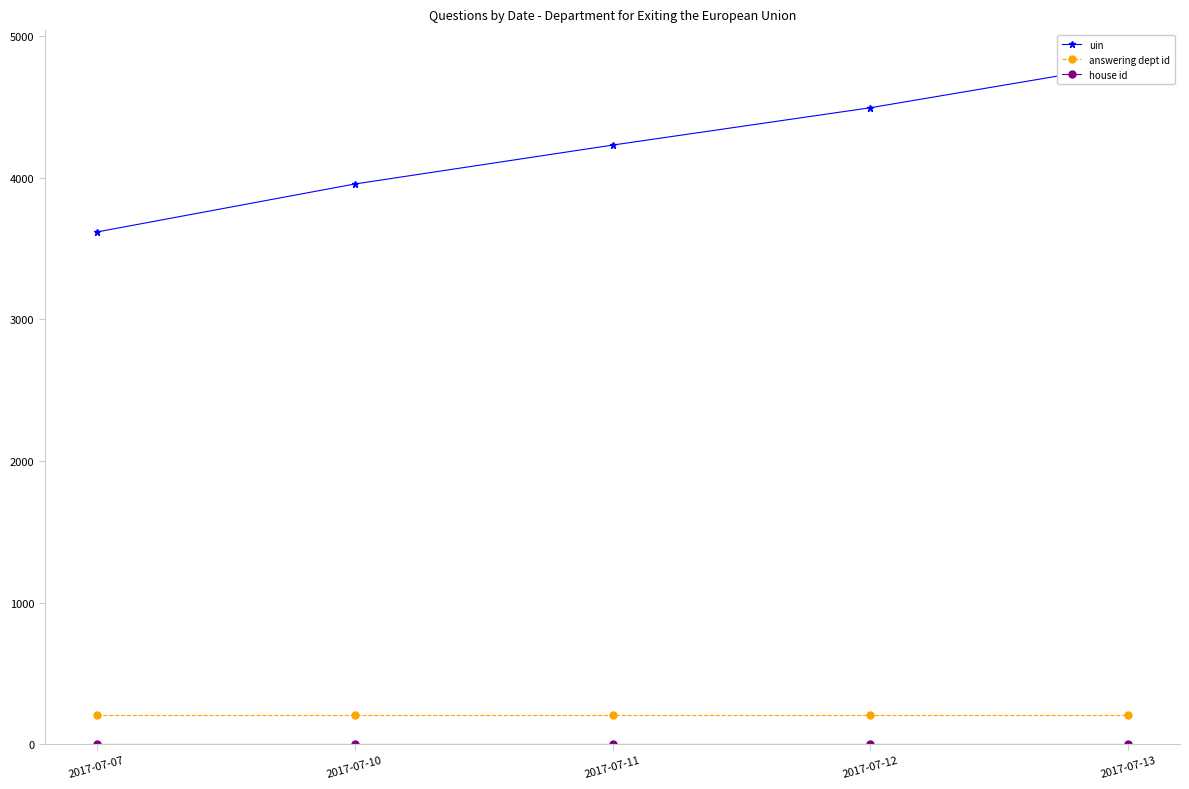

Count the uin values in the range 3956 to 4495.

3